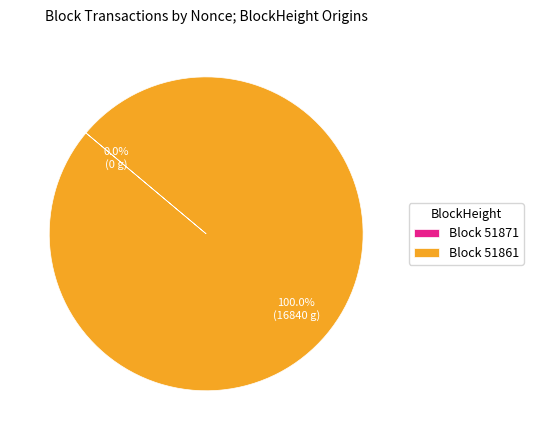

Is it true that 51871 is 7% of the pie?

False